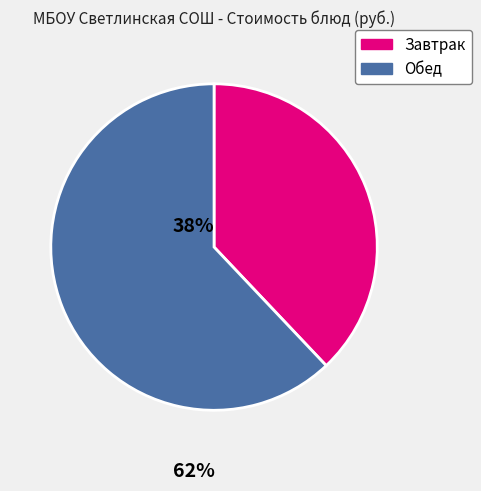

How many slices are in this pie chart?

2